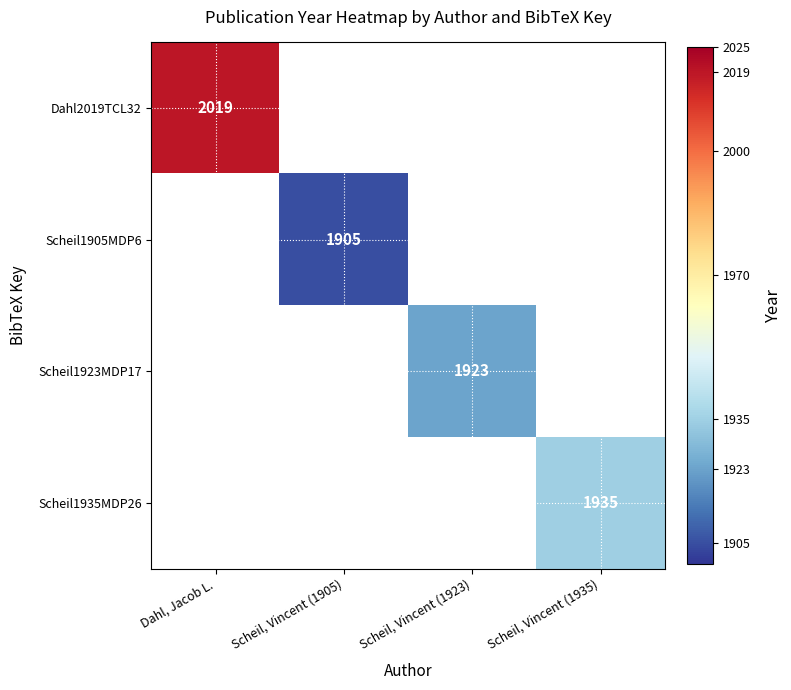

What is the minimum value shown in the chart?

1905.0